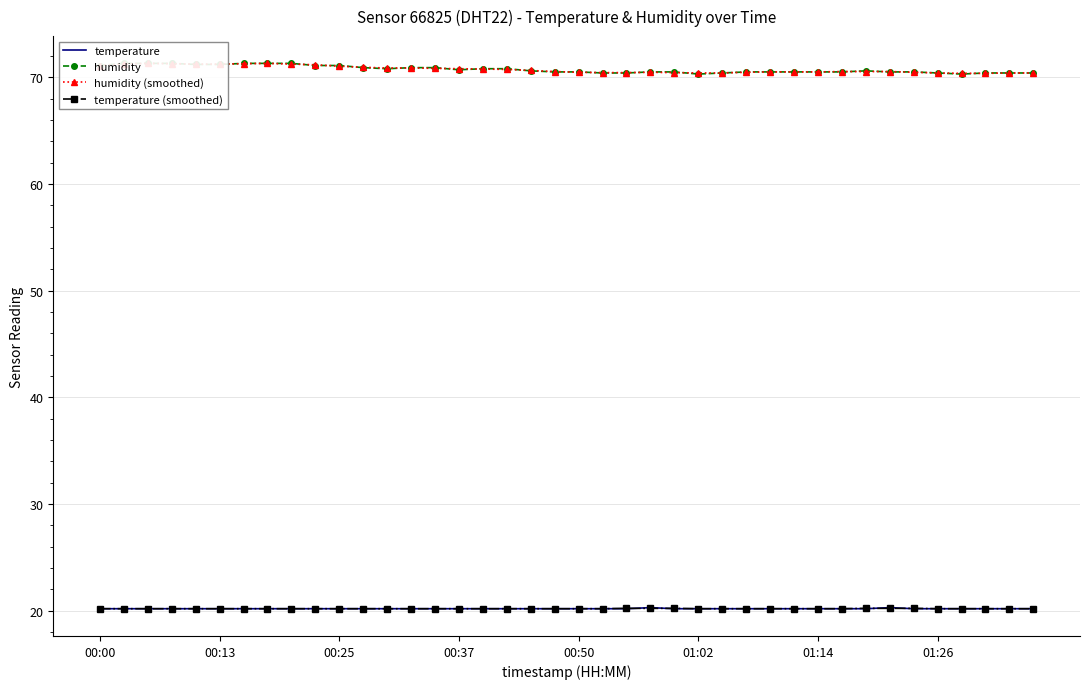

What value does the temperature (smoothed) series have at 24?

20.2